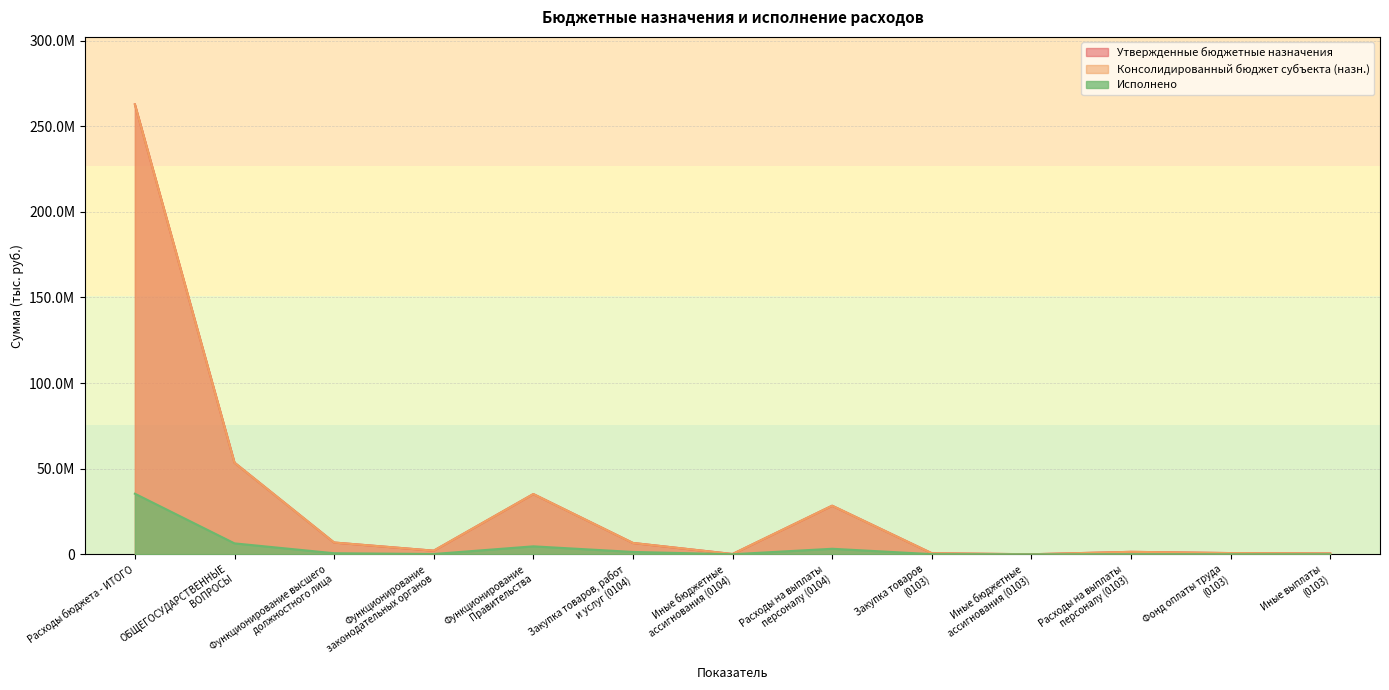

Is the value of Исполнено at Иные бюджетные
ассигнования (0103) greater than the value of Утвержденные бюджетные назначения at ОБЩЕГОСУДАРСТВЕННЫЕ
ВОПРОСЫ?

No